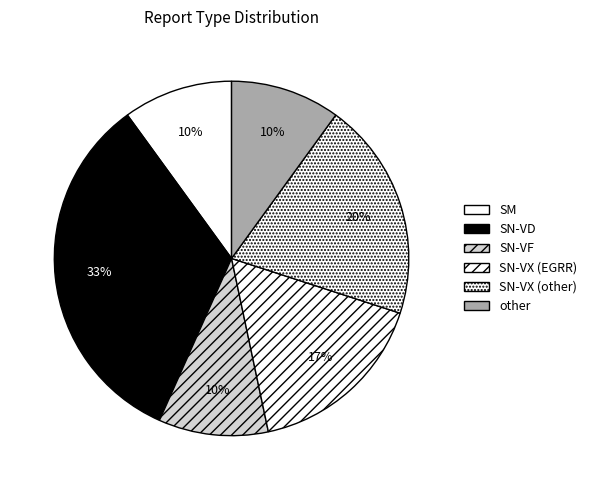

Combined, what portion of the pie is SN-VF and SM?

20.0%